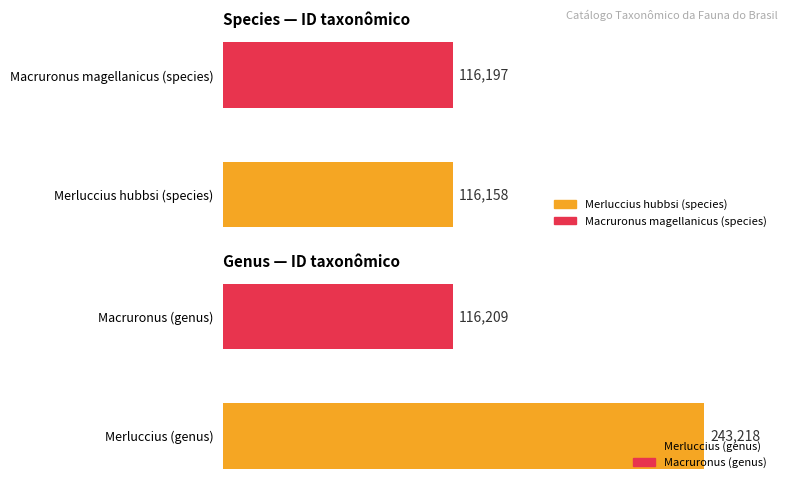

How many bars are there in total?

4